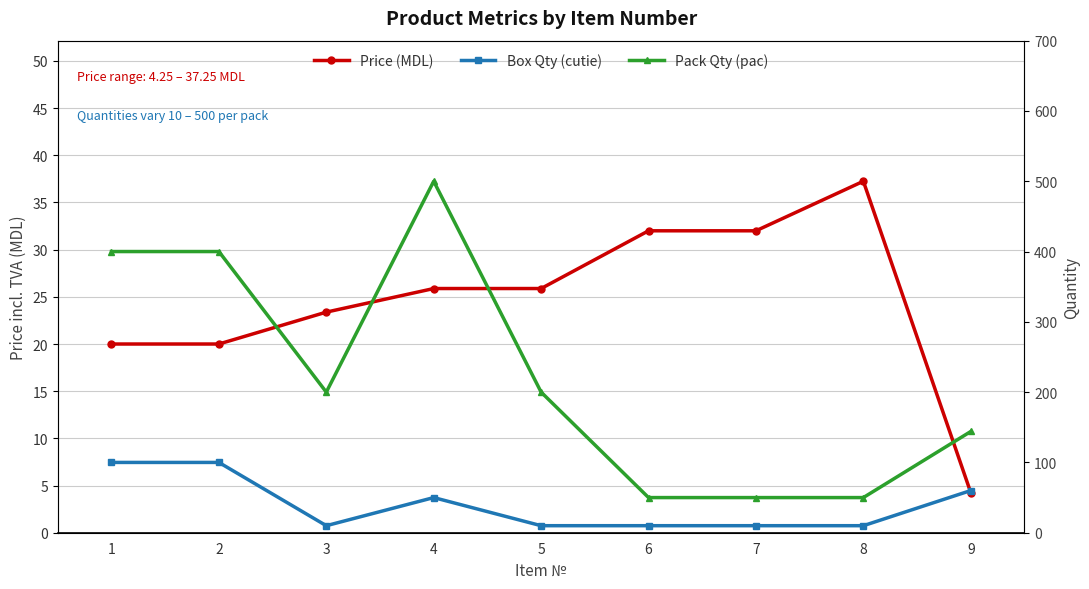

True or false: Price (MDL) and Pack Qty (pac) cross at least once.

False